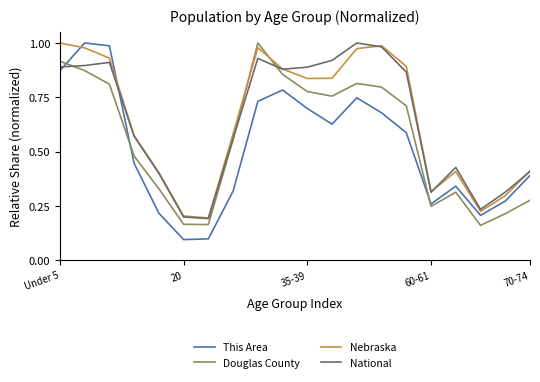

What is the sum of all Douglas County values?

11.2